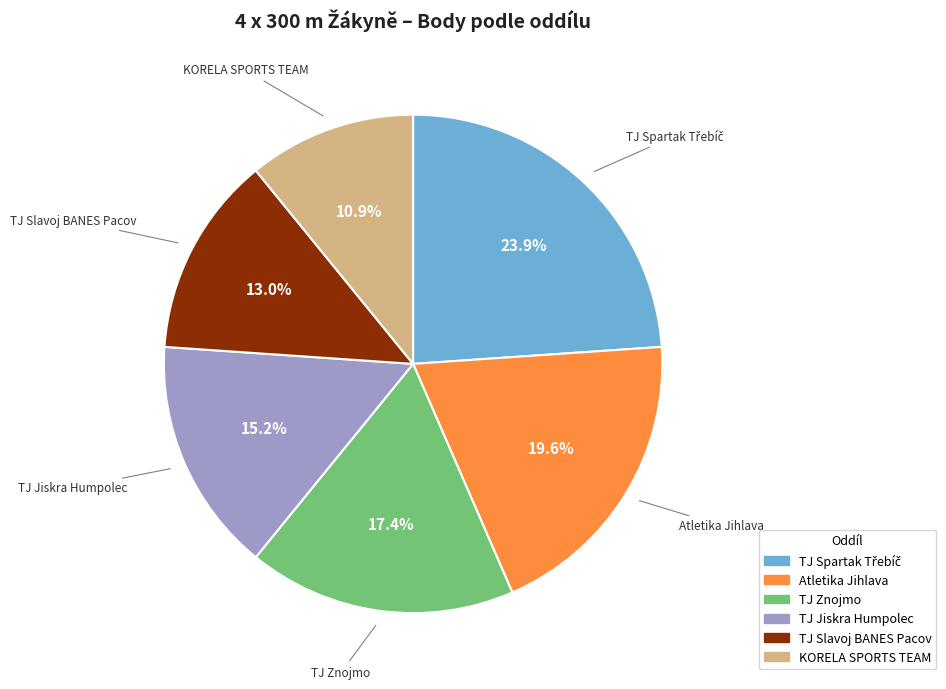

What percentage is the TJ Jiskra Humpolec slice, to the nearest percent?

15%